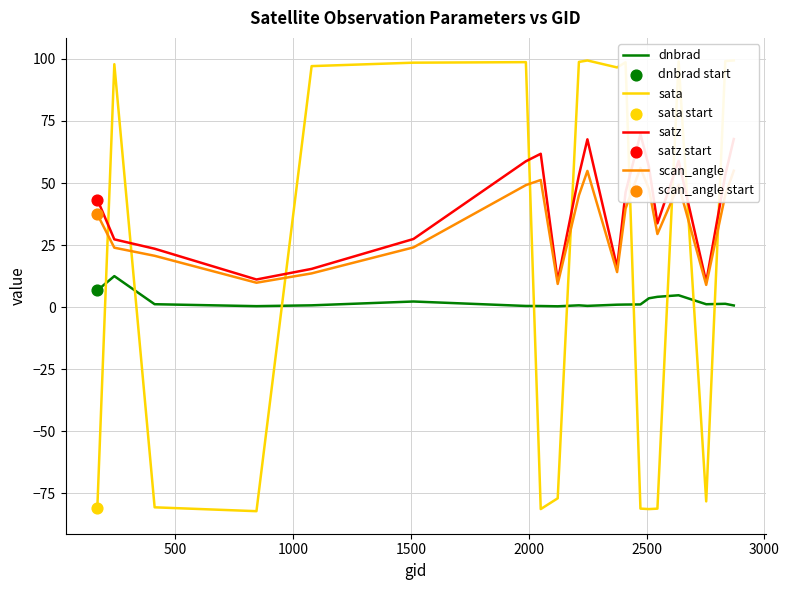

Which series reaches the minimum Y coordinate?

sata